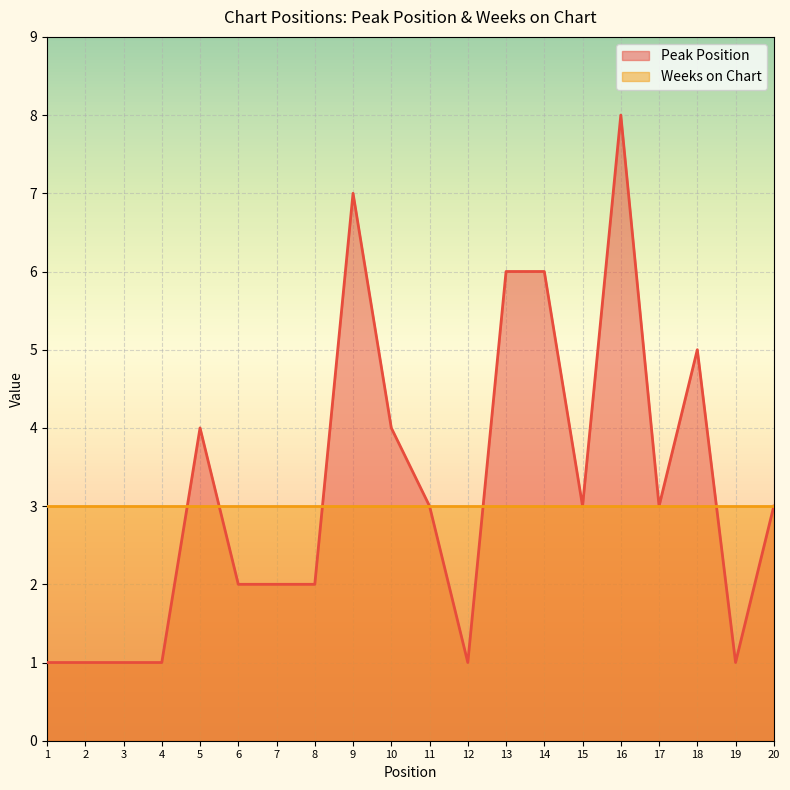

Does the chart display data point markers on the line(s)?

No